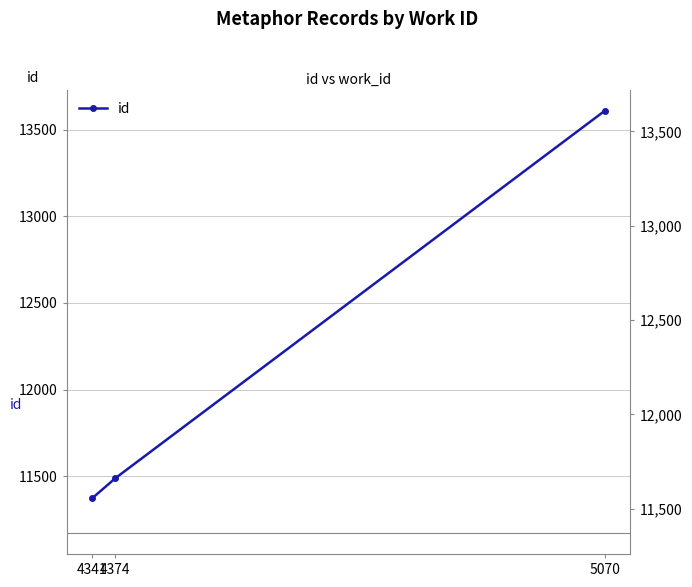

The value at 5070 is 7348. True or false?

False